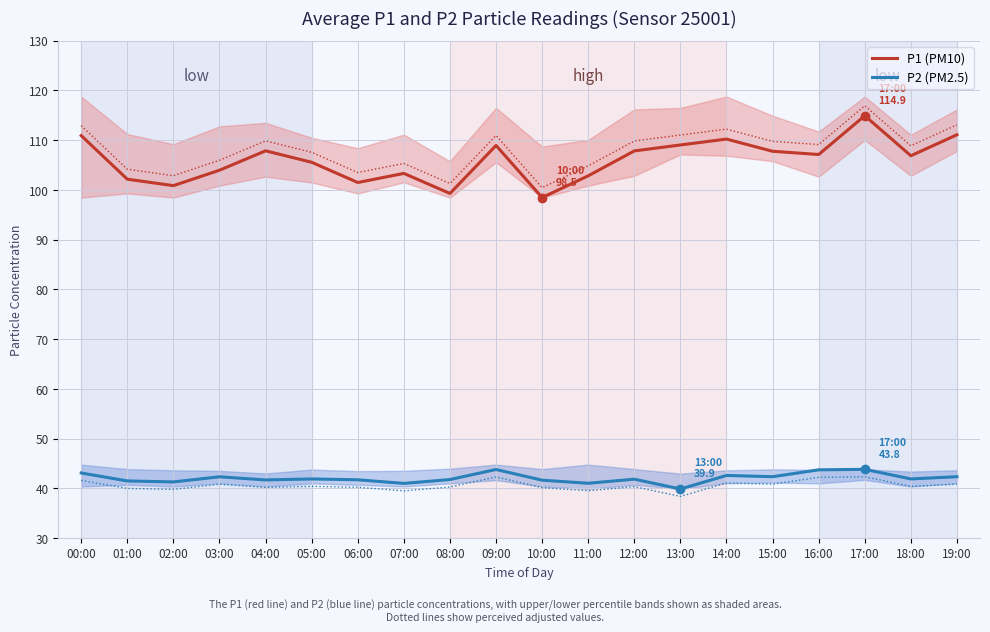

How many lines are shown in the chart?

2